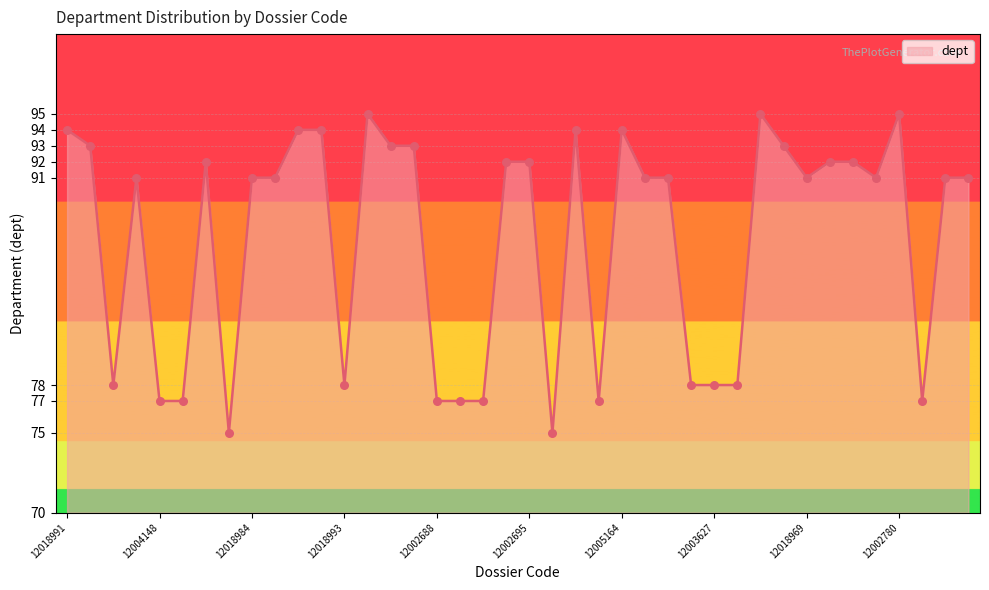

What is the smallest value displayed?

75